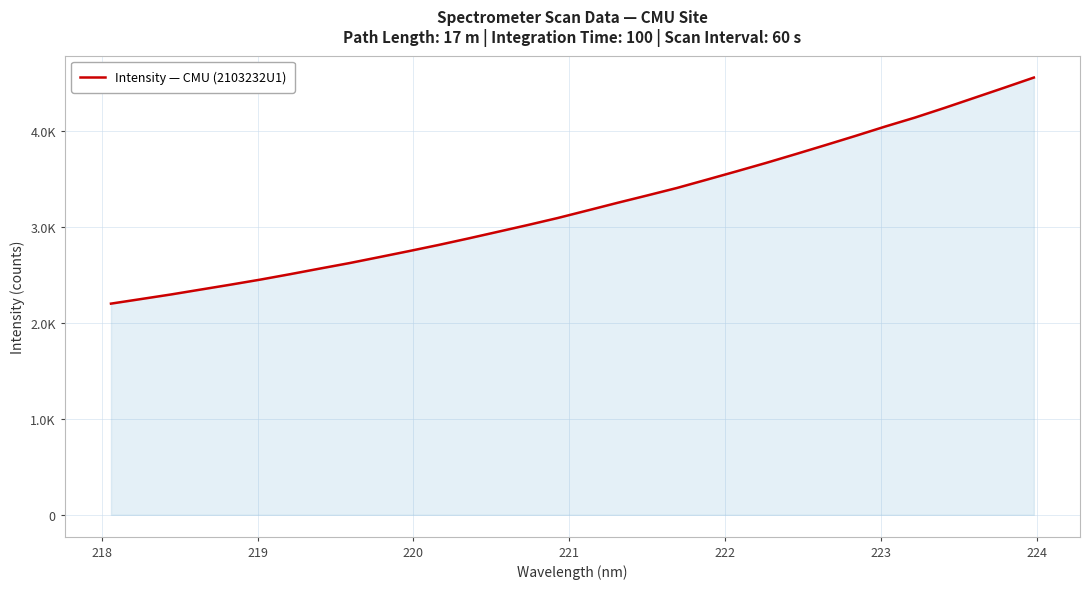

Does the chart display data point markers on the line(s)?

No